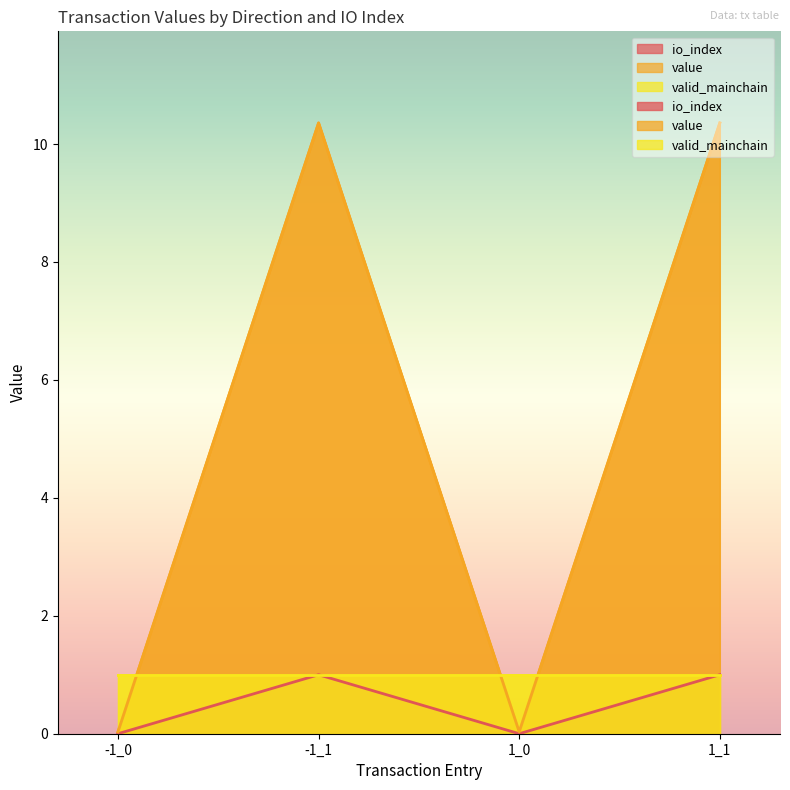

In value, how many points are higher than both neighbors (excluding endpoints)?

1